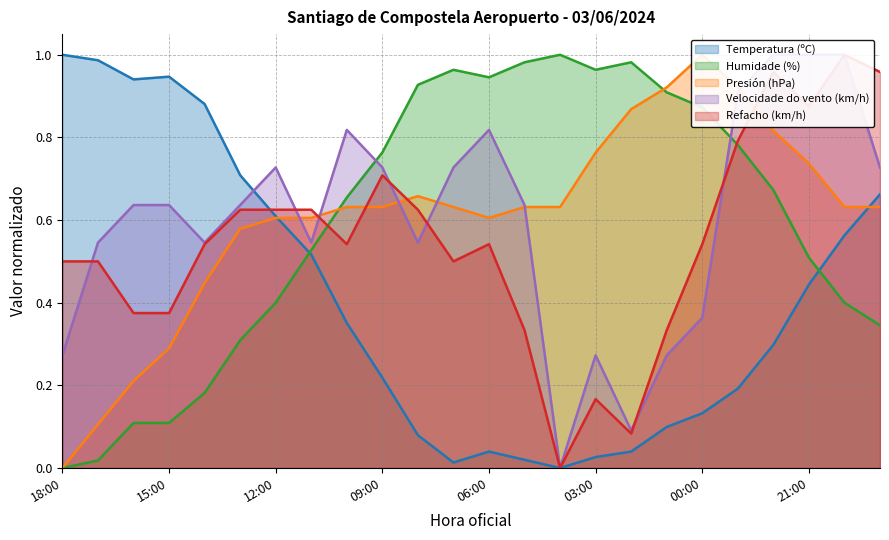

Reading right to left, extract all data points from this chart.

Temperatura (ºC): 0.7	0.6	0.4	0.3	0.2	0.1	0.1	0.0	0.0	0.0	0.0	0.0	0.0	0.1	0.2	0.4	0.5	0.6	0.7	0.9	0.9	0.9	1.0	1.0
Humidade (%): 0.3	0.4	0.5	0.7	0.8	0.9	0.9	1.0	1.0	1.0	1.0	0.9	1.0	0.9	0.8	0.7	0.5	0.4	0.3	0.2	0.1	0.1	0.0	0.0
Presión (hPa): 0.6	0.6	0.7	0.8	0.9	1.0	0.9	0.9	0.8	0.6	0.6	0.6	0.6	0.7	0.6	0.6	0.6	0.6	0.6	0.4	0.3	0.2	0.1	0.0
Velocidade do vento (km/h): 0.7	1.0	1.0	1.0	0.9	0.4	0.3	0.1	0.3	0.0	0.6	0.8	0.7	0.5	0.7	0.8	0.5	0.7	0.6	0.5	0.6	0.6	0.5	0.3
Refacho (km/h): 1.0	1.0	0.9	1.0	0.8	0.5	0.3	0.1	0.2	0.0	0.3	0.5	0.5	0.6	0.7	0.5	0.6	0.6	0.6	0.5	0.4	0.4	0.5	0.5